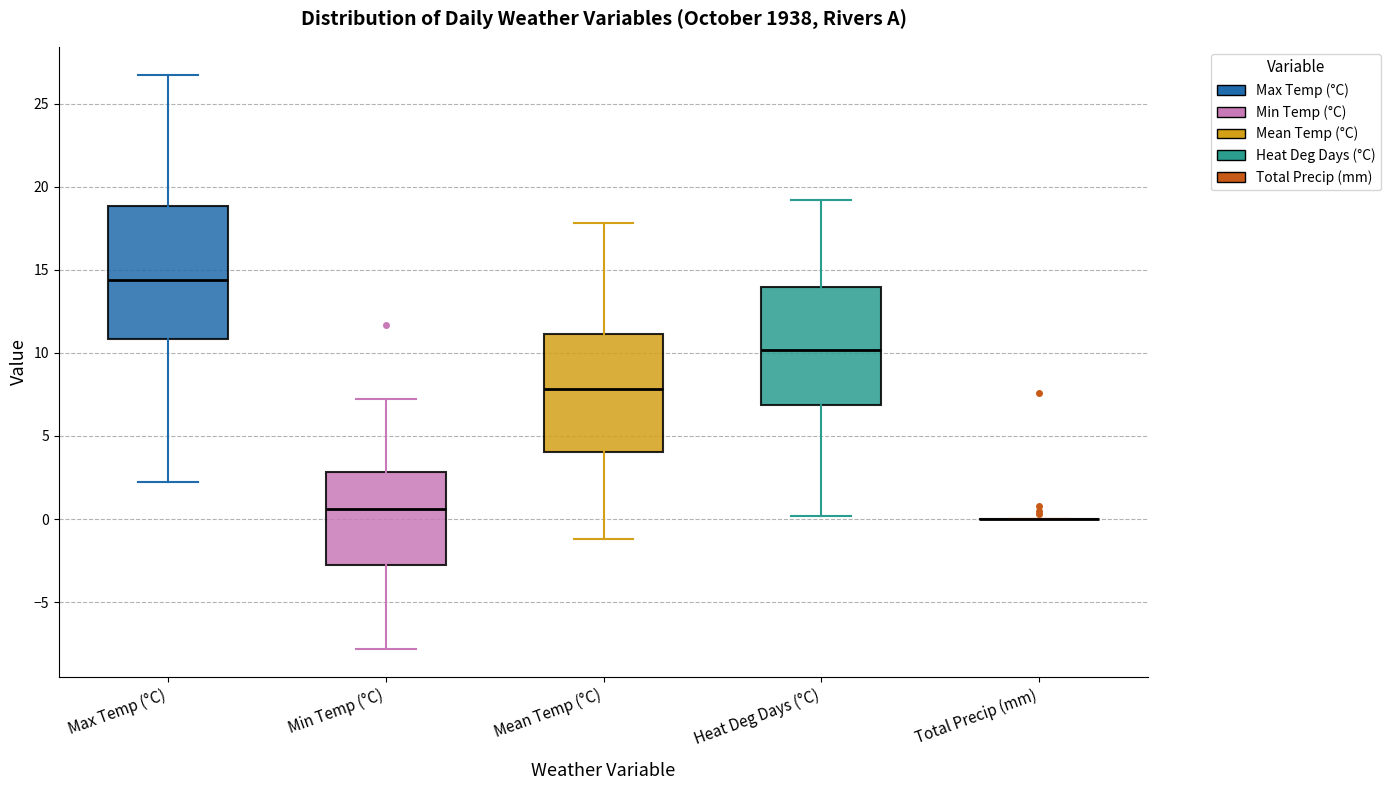

Reading left to right, transcribe this box plot: for each box, give where its median line is, the range the box spans, and where its two whiskers end, as read against the y-axis. The values are not printed on the chart, so give them approximately, as read against the axis.

Max Temp (°C): median 14.5, box 11.0 to 19.0, whiskers 2.0 to 26.5
Min Temp (°C): median 0.5, box -2.5 to 3.0, whiskers -8.0 to 7.0
Mean Temp (°C): median 8.0, box 4.0 to 11.0, whiskers -1.0 to 18.0
Heat Deg Days (°C): median 10.0, box 7.0 to 14.0, whiskers 0.0 to 19.0
Total Precip (mm): box collapsed to a line at 0.0, whiskers 0.0 to 0.0